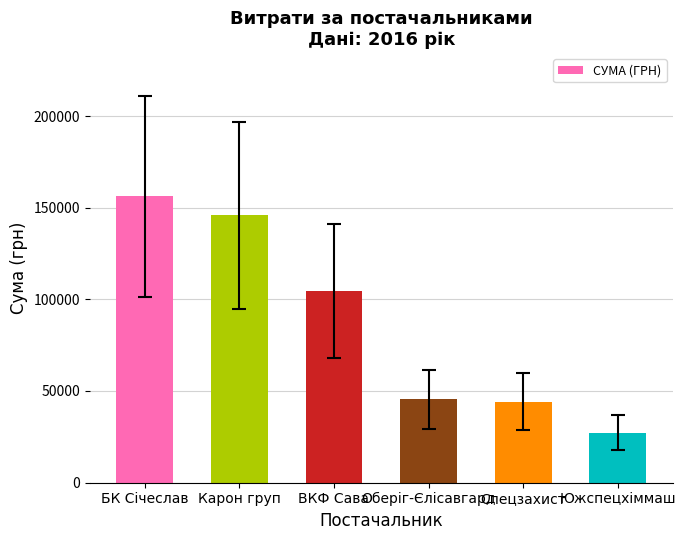

True or false: the data shows 37528.8 at Южспецхіммаш.

False